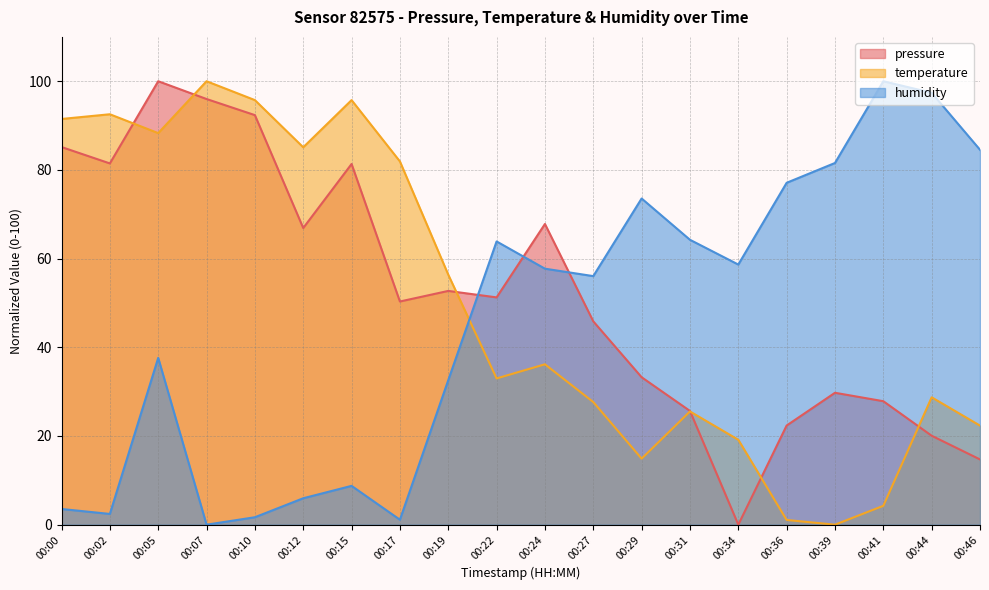

Rank the series at 00:39 from lowest to highest value.

temperature, pressure, humidity